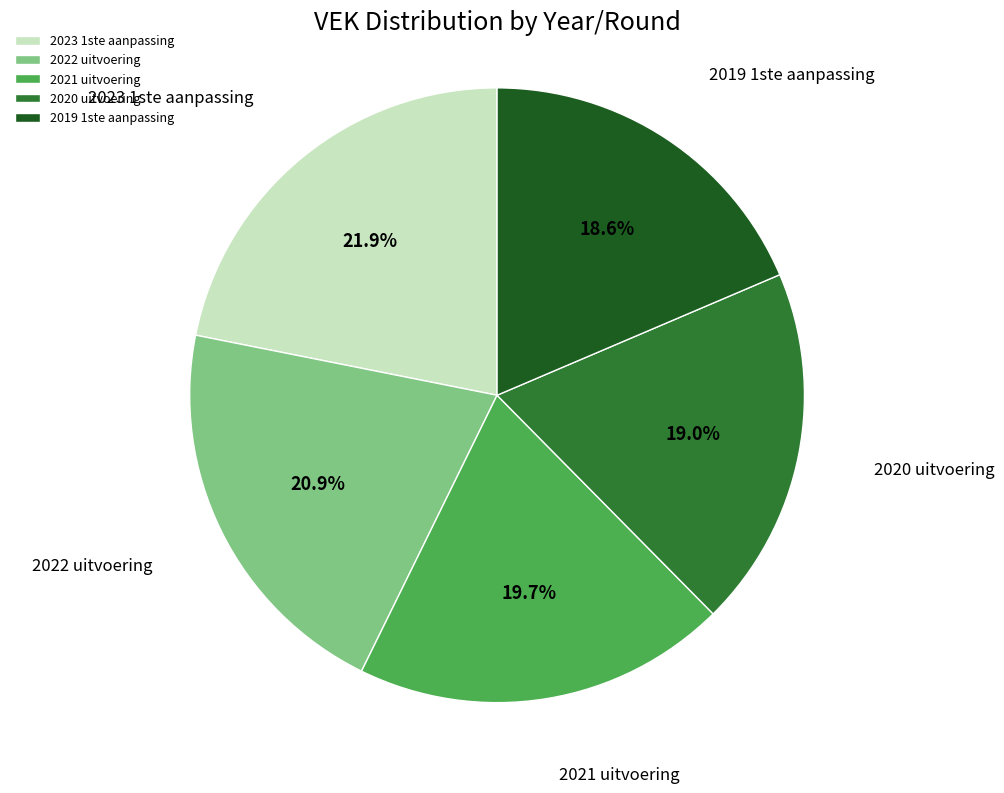

What is the largest slice in the pie chart?

2023 1ste aanpassing